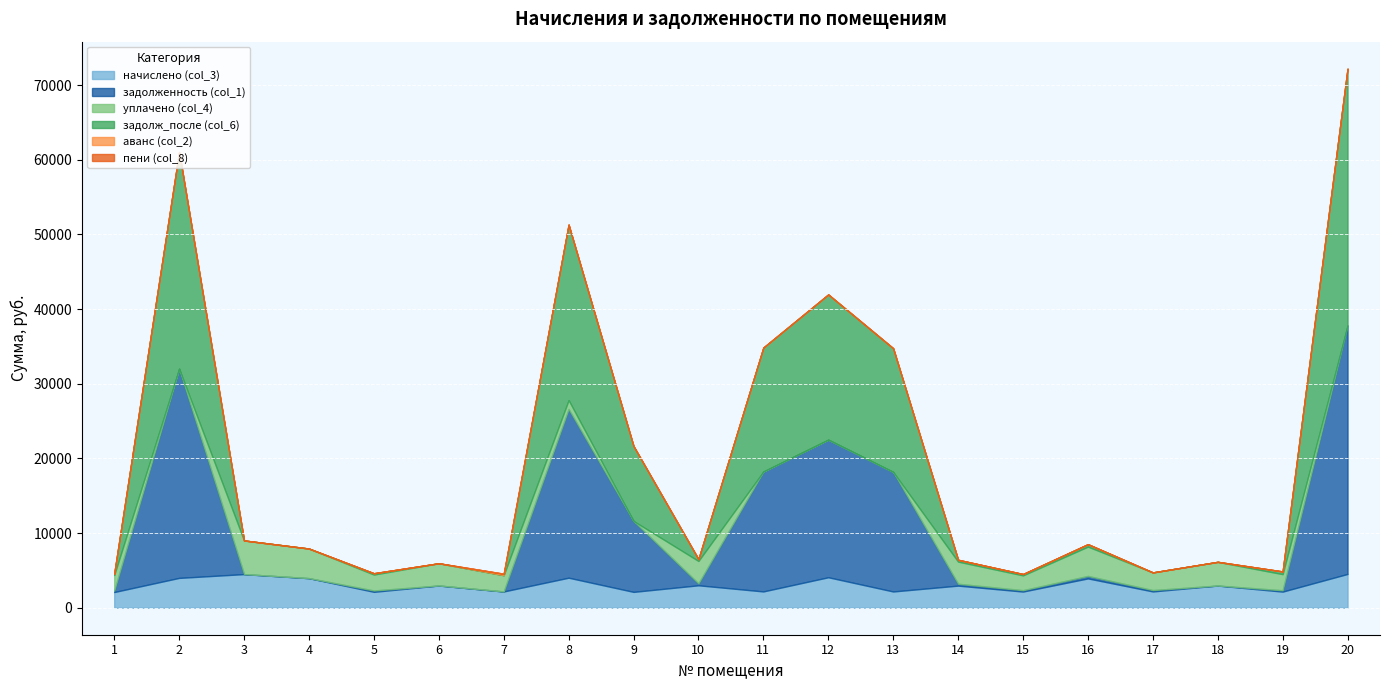

How many values in the начислено (col_3) series are below 2975?

10